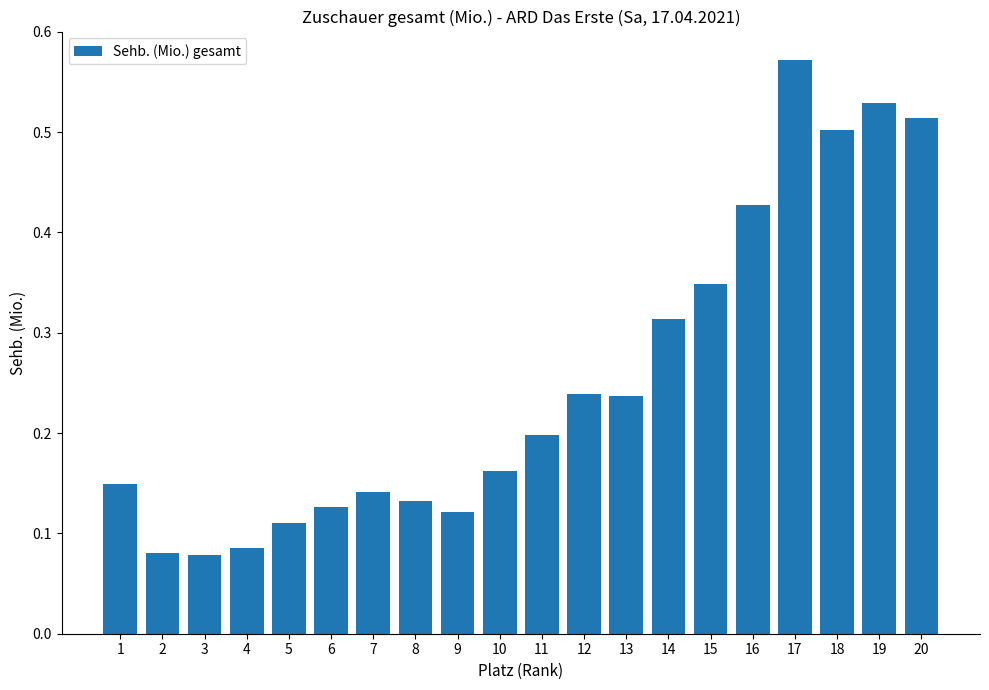

At which category does the chart reach its peak across all series?

17